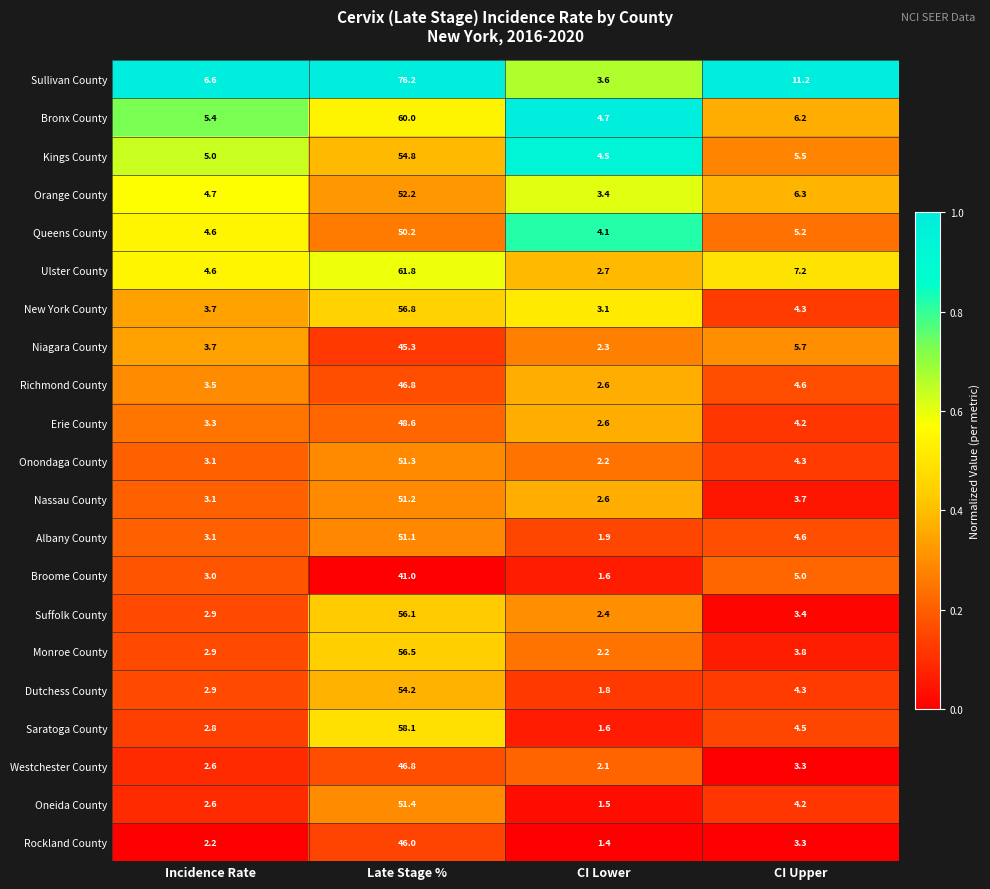

What is the difference between the second highest and minimum values in the Suffolk County series?

1.0